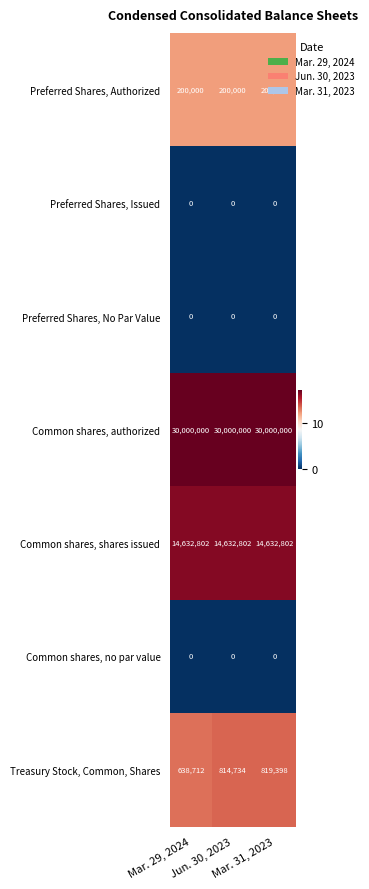

Which series has the largest total across all categories?

Common shares, authorized